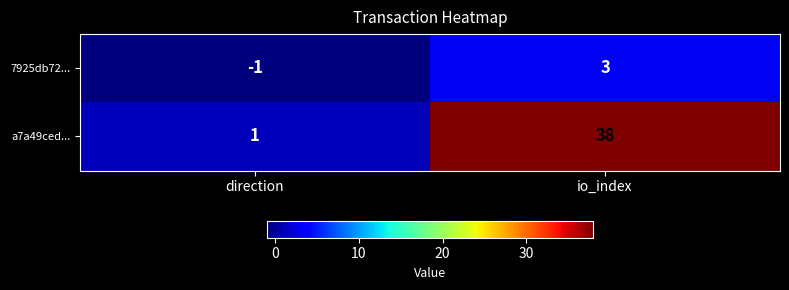

The 7925db72... series shows 1 at io_index. True or false?

False